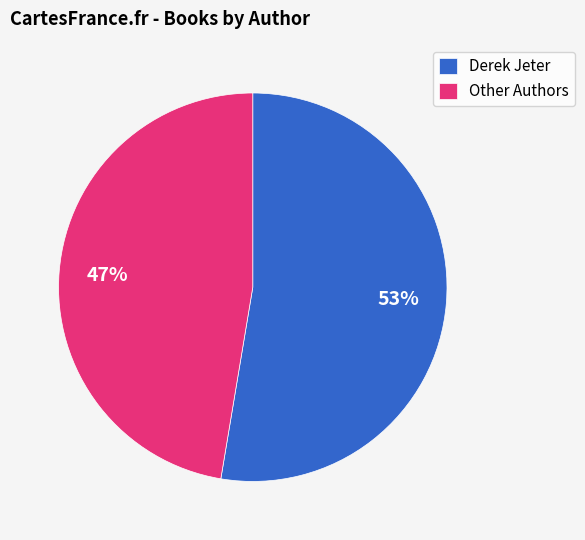

Rank the categories by value from lowest to highest.

Other Authors, Derek Jeter